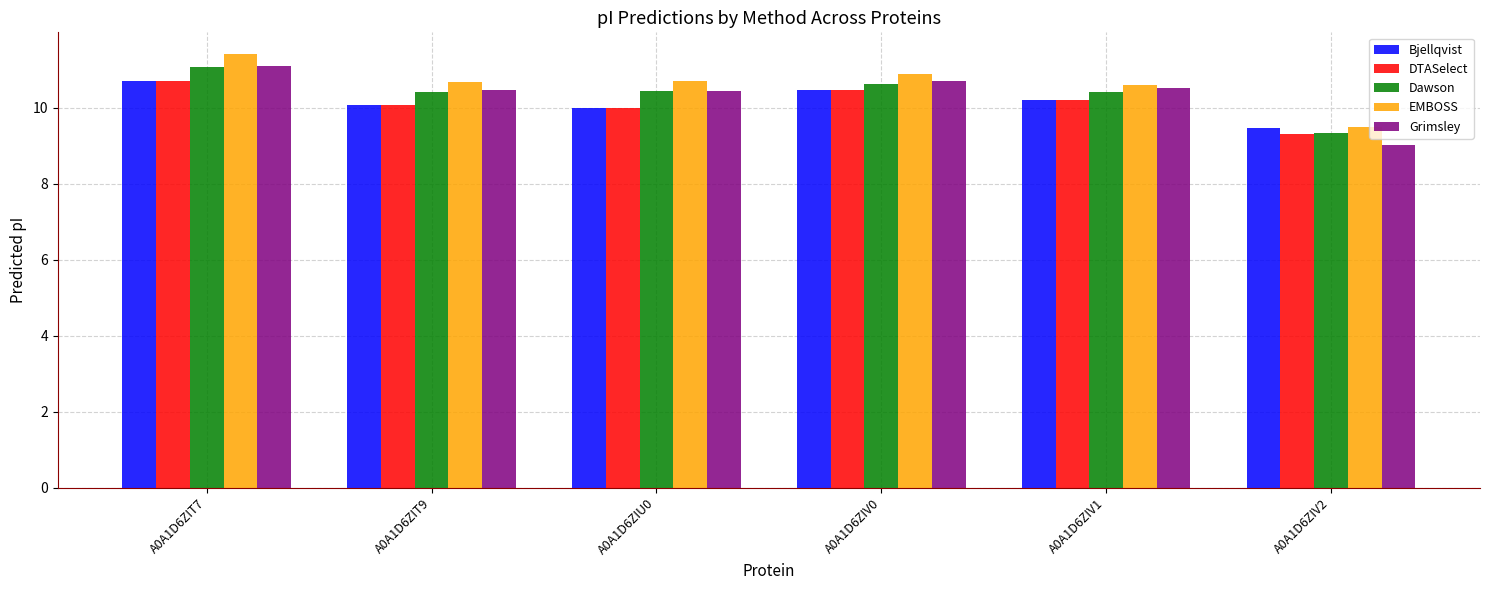

What is the sum of all Bjellqvist values?

60.9